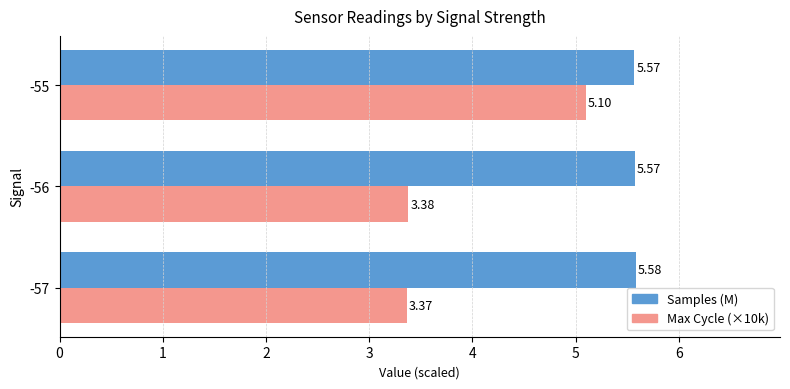

Which series has the largest total across all categories?

Samples (M)